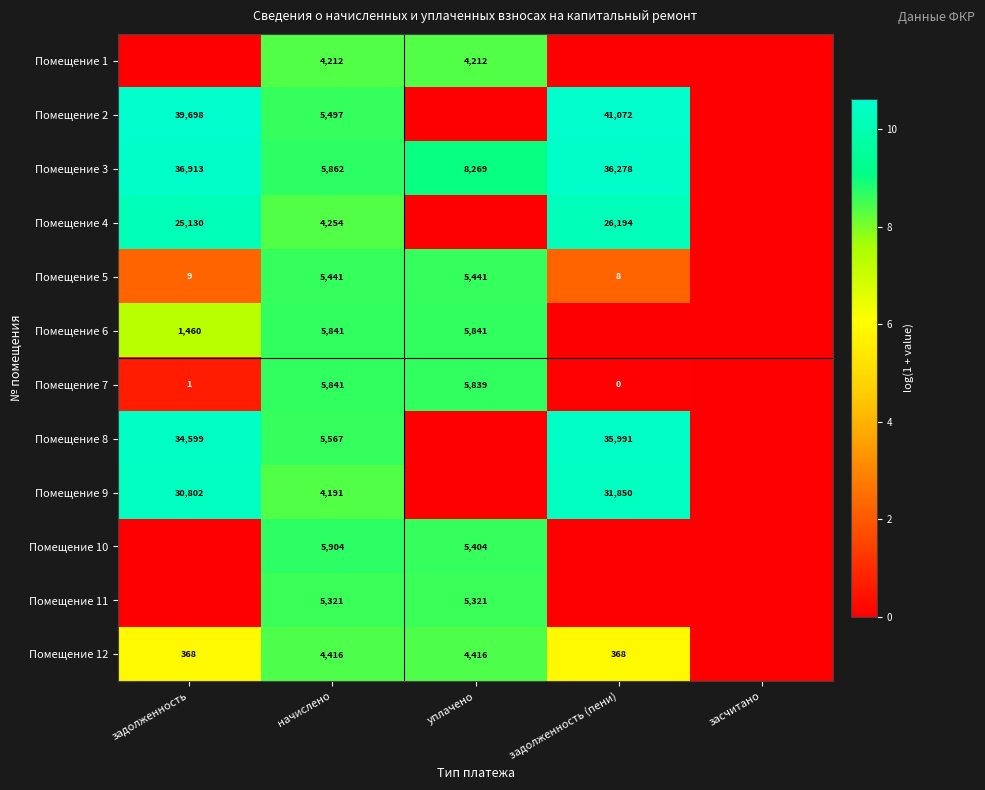

Which has a higher value, задолженность (пени) or уплачено?

уплачено